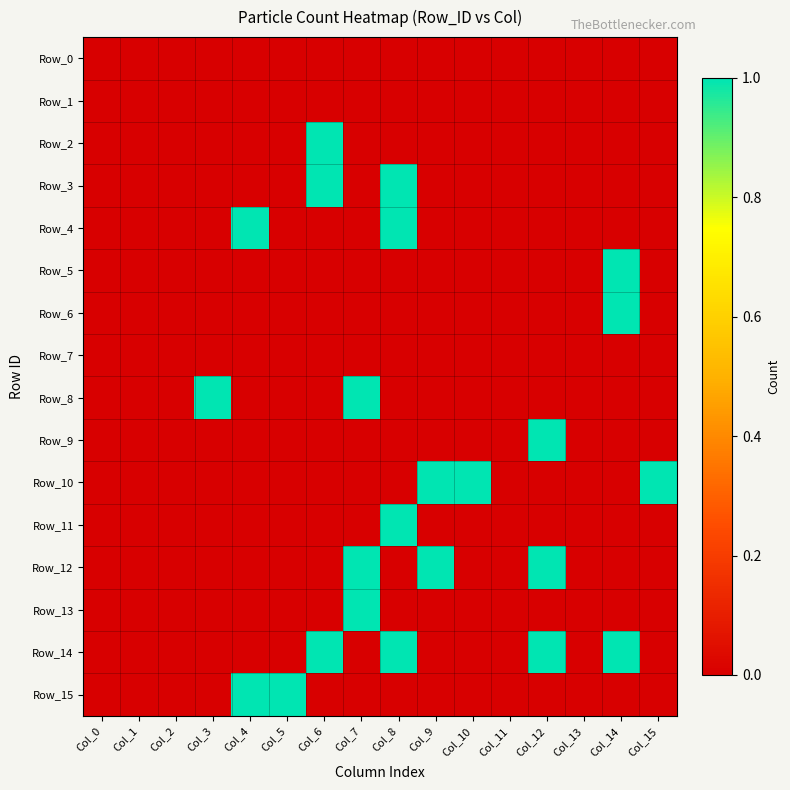

At which category is the sum across all series the highest?

Col_8